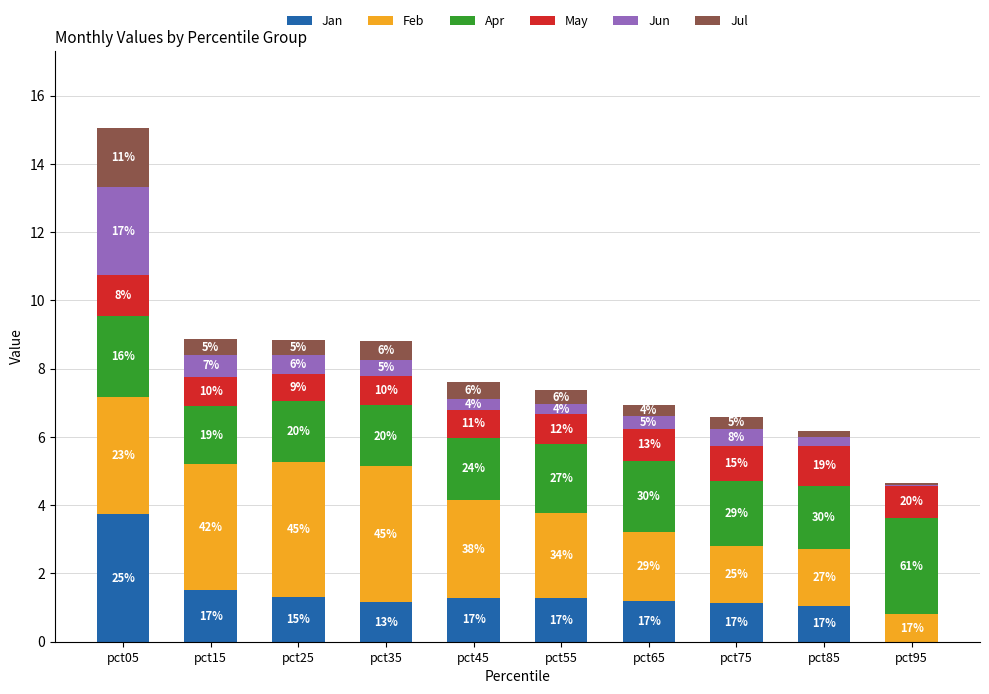

Rank the series at pct15 from lowest to highest value.

Jul, Jun, May, Jan, Apr, Feb